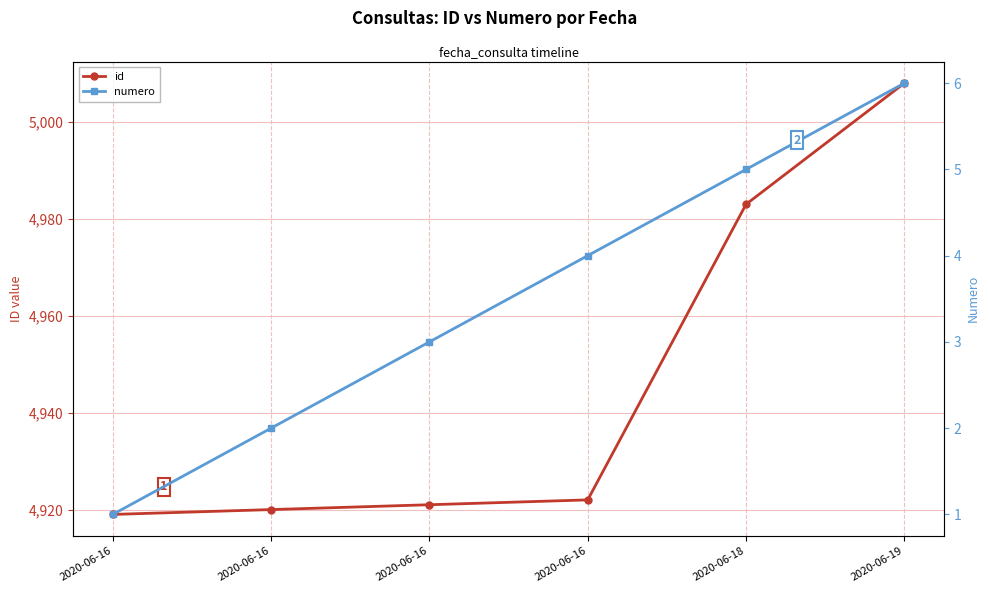

What is the value of the numero point at the 6th from the left?

6